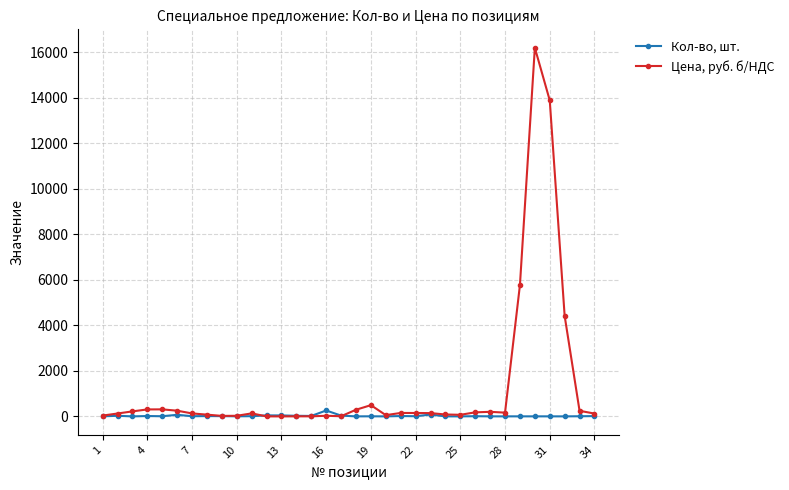

Which series has the largest total across all categories?

Цена, руб. б/НДС